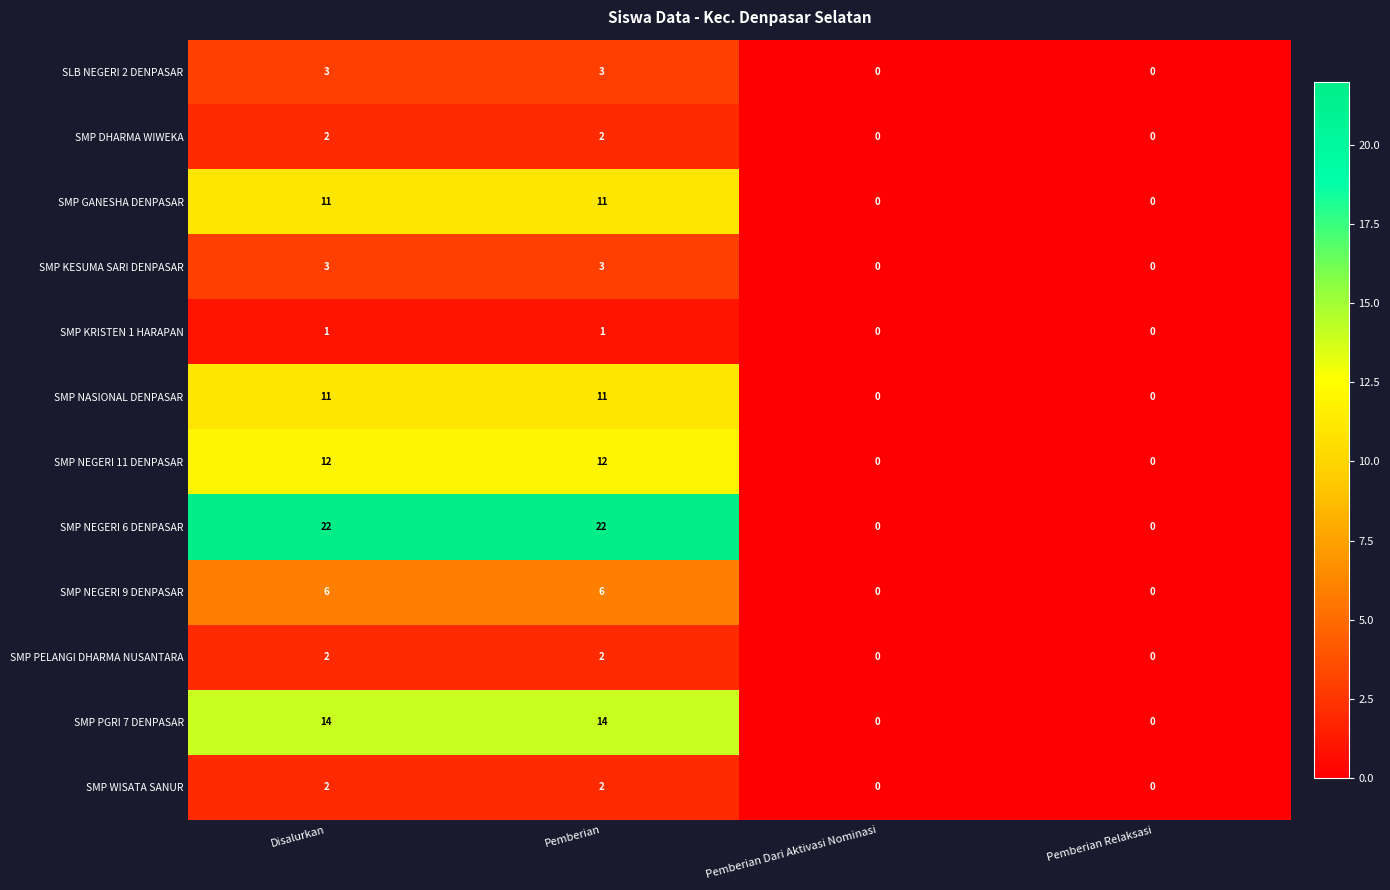

What is the difference between the second highest and second lowest values in the SMP NEGERI 9 DENPASAR series?

6